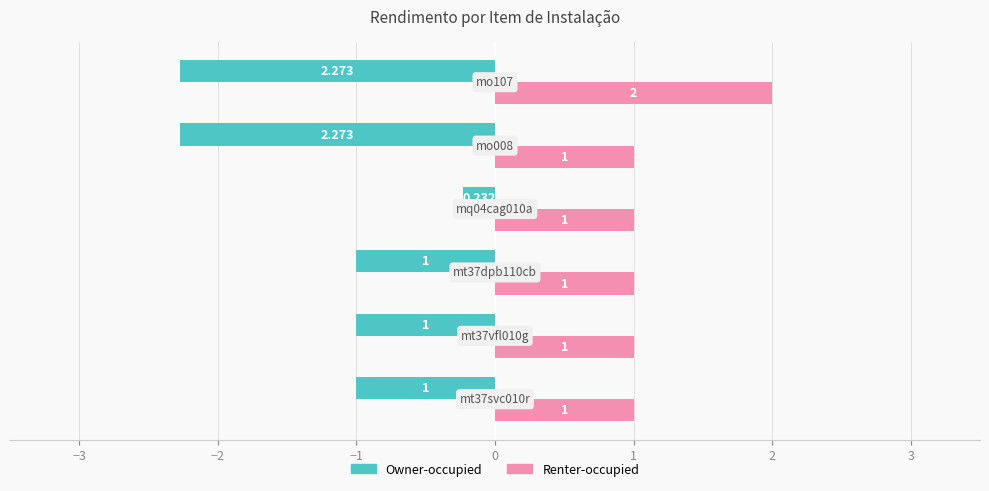

How many distinct data groups are displayed?

2